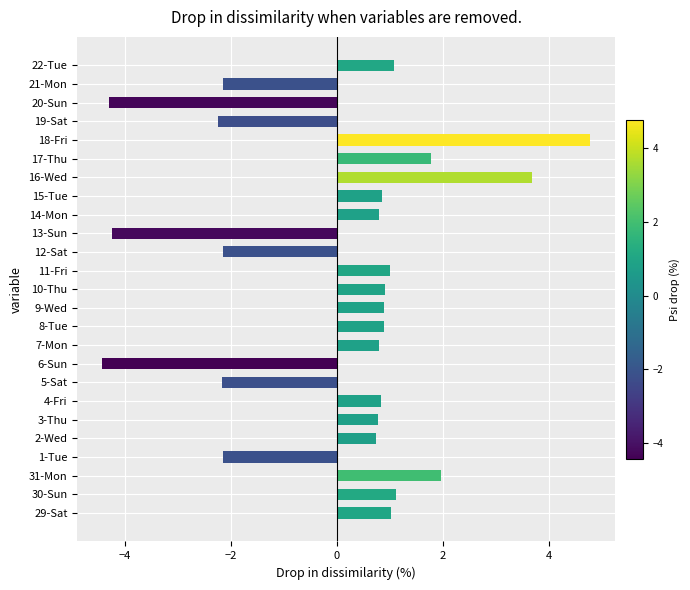

How many values are below zero?

8